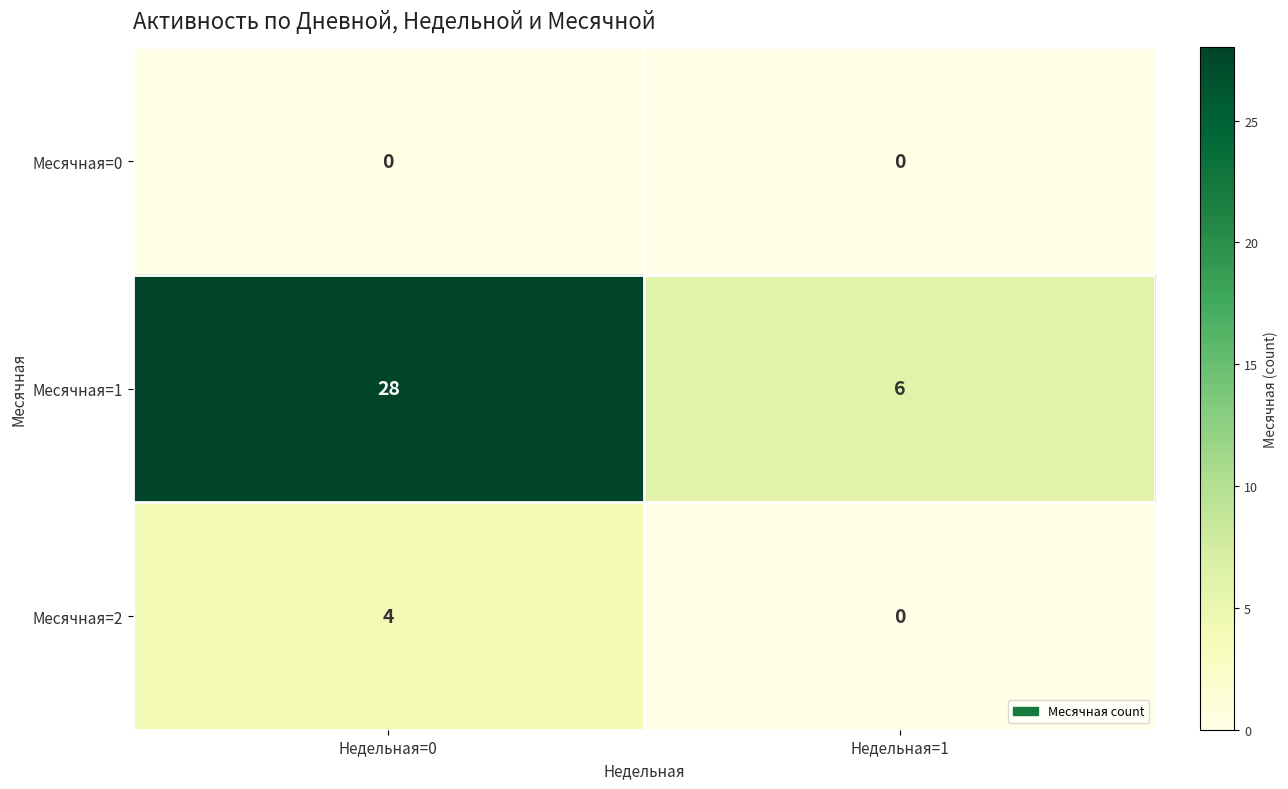

Which series has the largest range (max minus min)?

Месячная=1